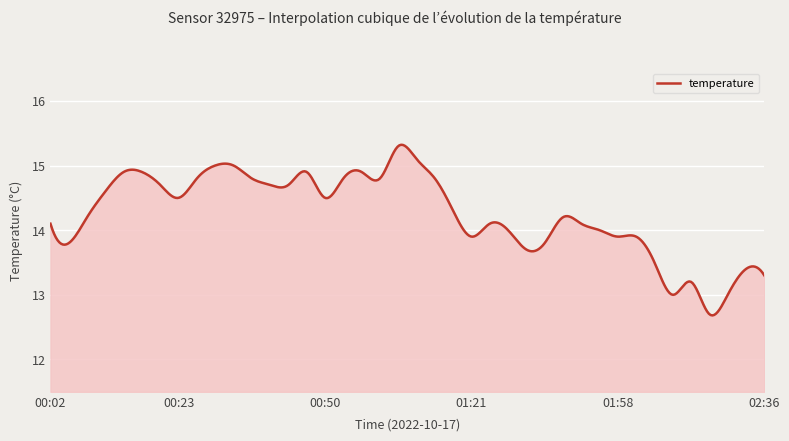

What is the difference between the maximum and minimum values?

2.6